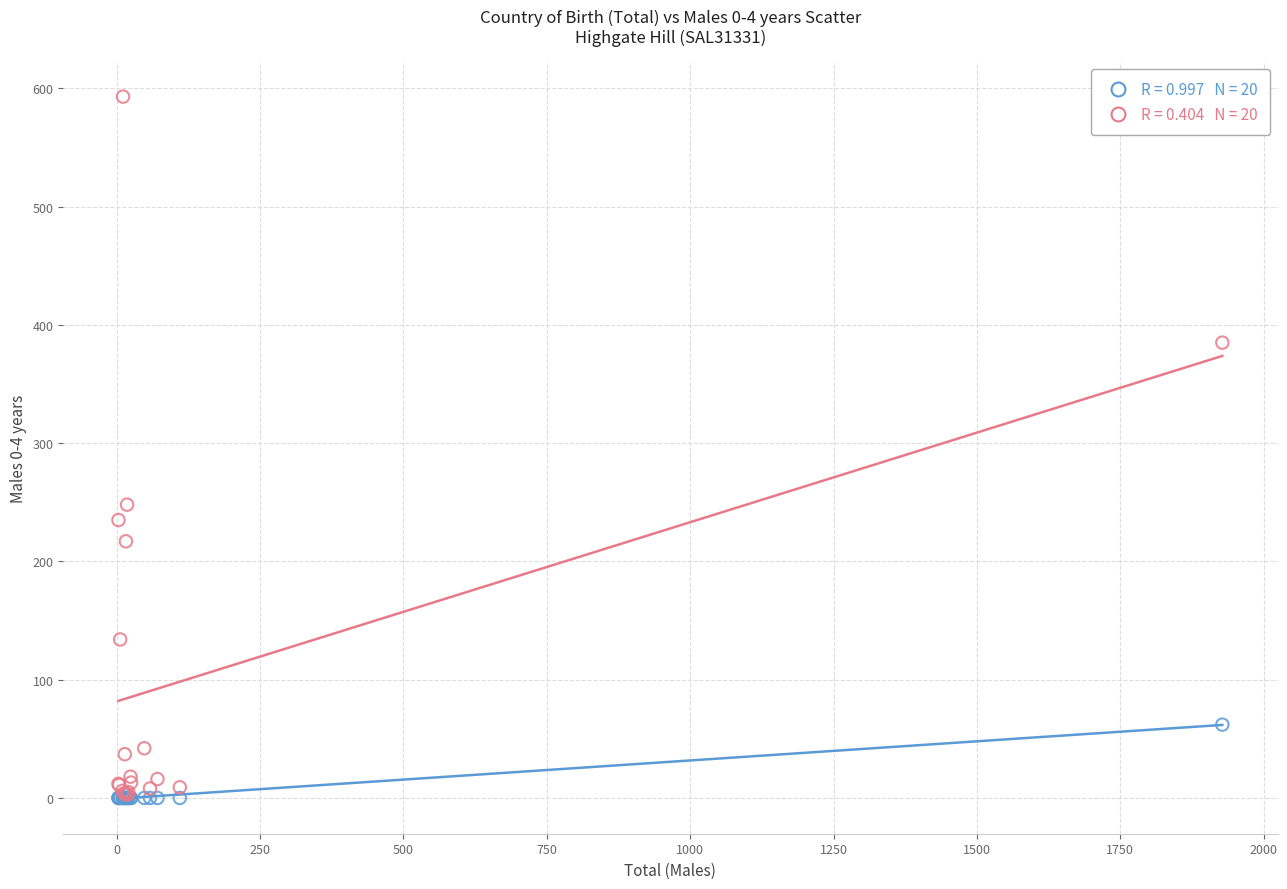

Across all series, what Y value is closest to 296?

248